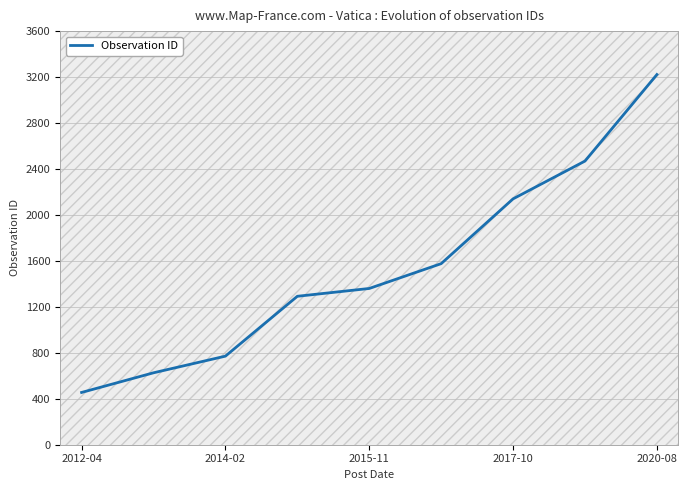

What is the greatest value displayed?

3222